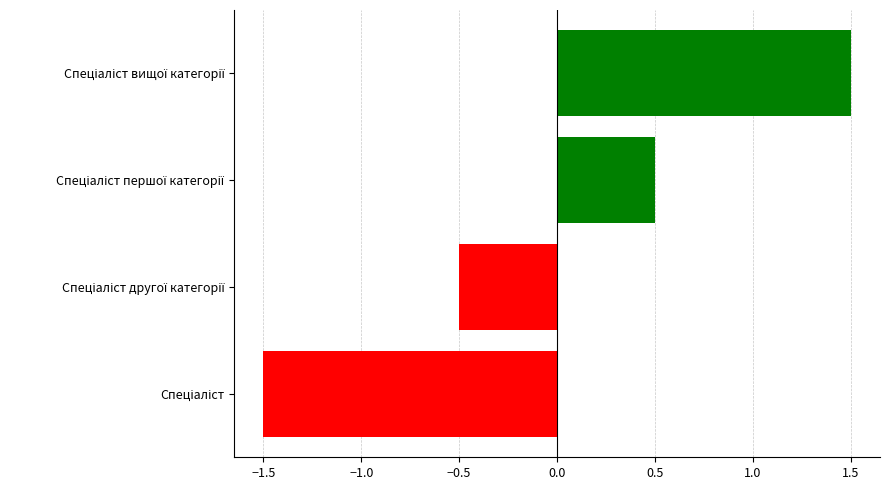

What is the difference between the second highest and second lowest values?

1.0